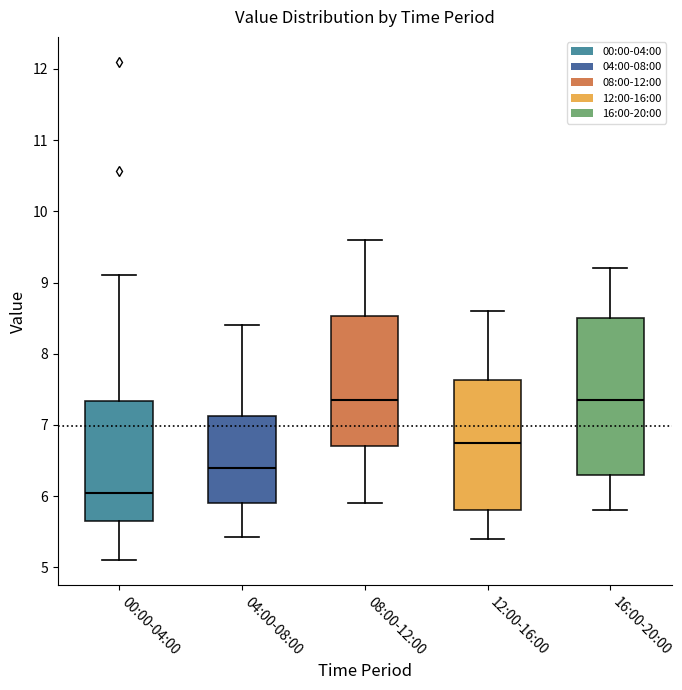

Where is the lower edge of the box for 04:00-08:00 on the y-axis? The values are not printed on the chart, so give them approximately, as read against the axis.

5.9